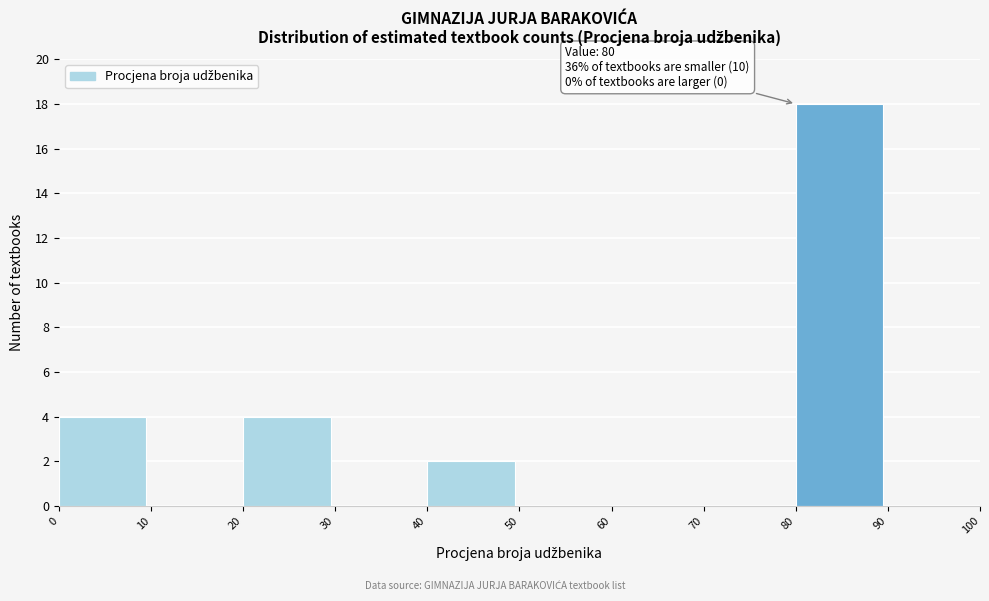

Which range on the x-axis has the tallest bar?

80 to 90